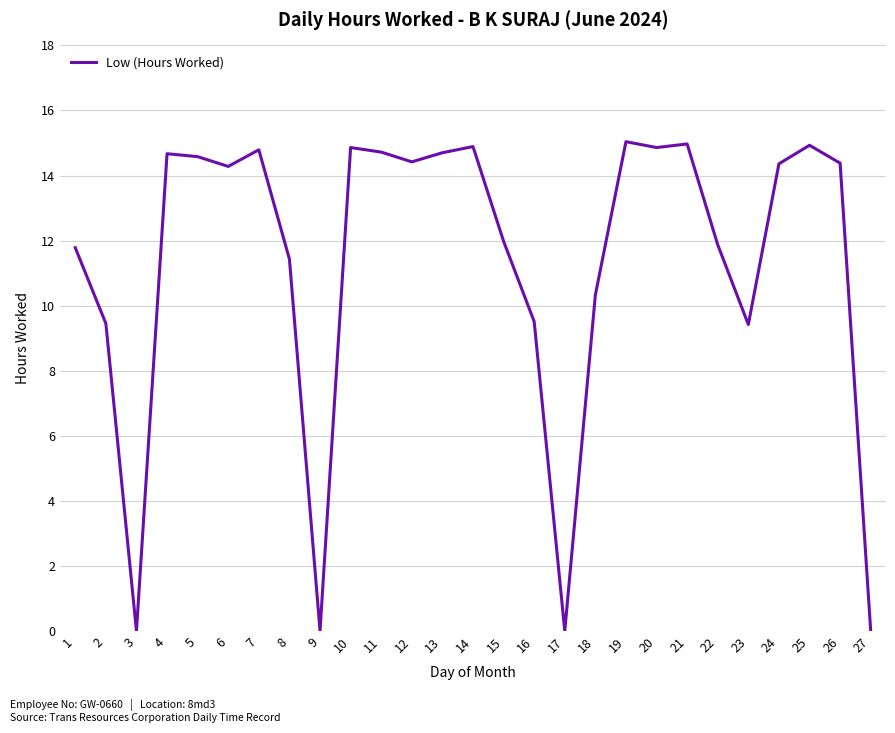

At which label does the data first exceed 14?

4